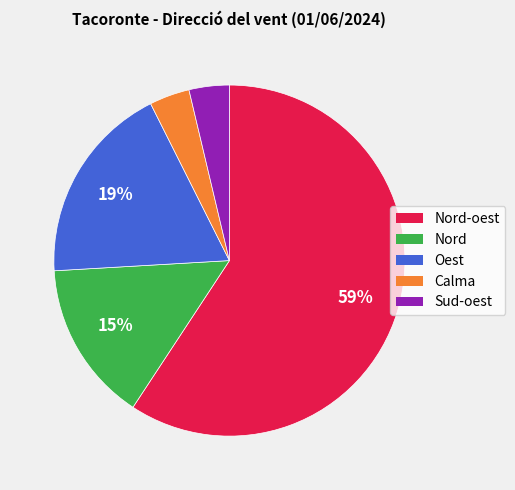

Is the sum of Oest and Calma greater than half?

No